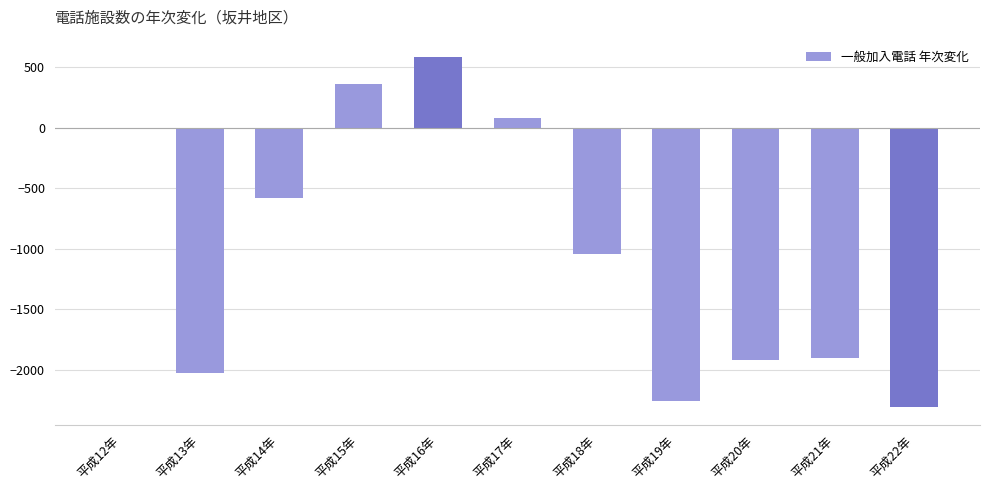

What is the approximate value at 平成19年?

-2252